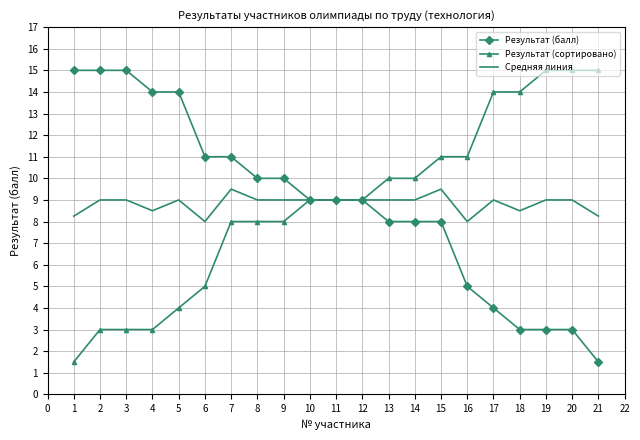

True or false: Средняя линия has a value of 12.2 at 11.

False